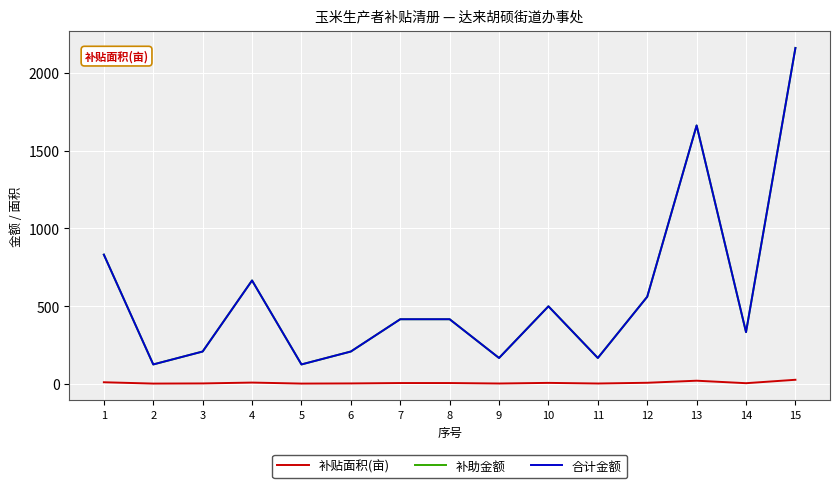

Is the value of 补贴面积(亩) at 13 greater than the value of 合计金额 at 1?

No